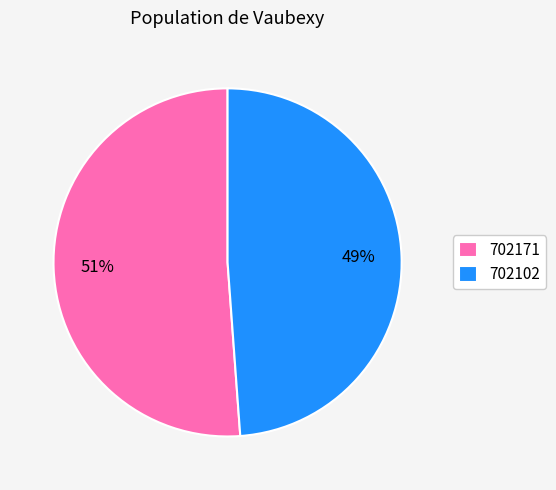

Which slice represents more than half of the pie?

702171